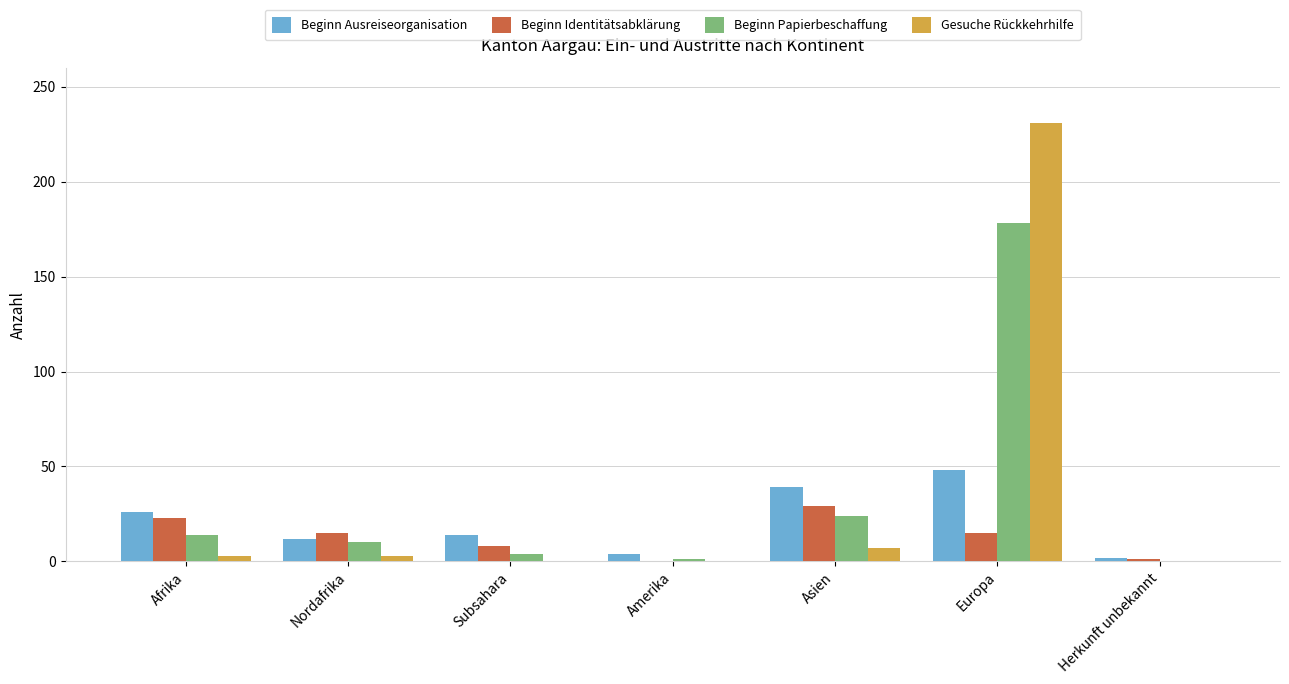

Is it true that Beginn Ausreiseorganisation equals 39 at Afrika?

False